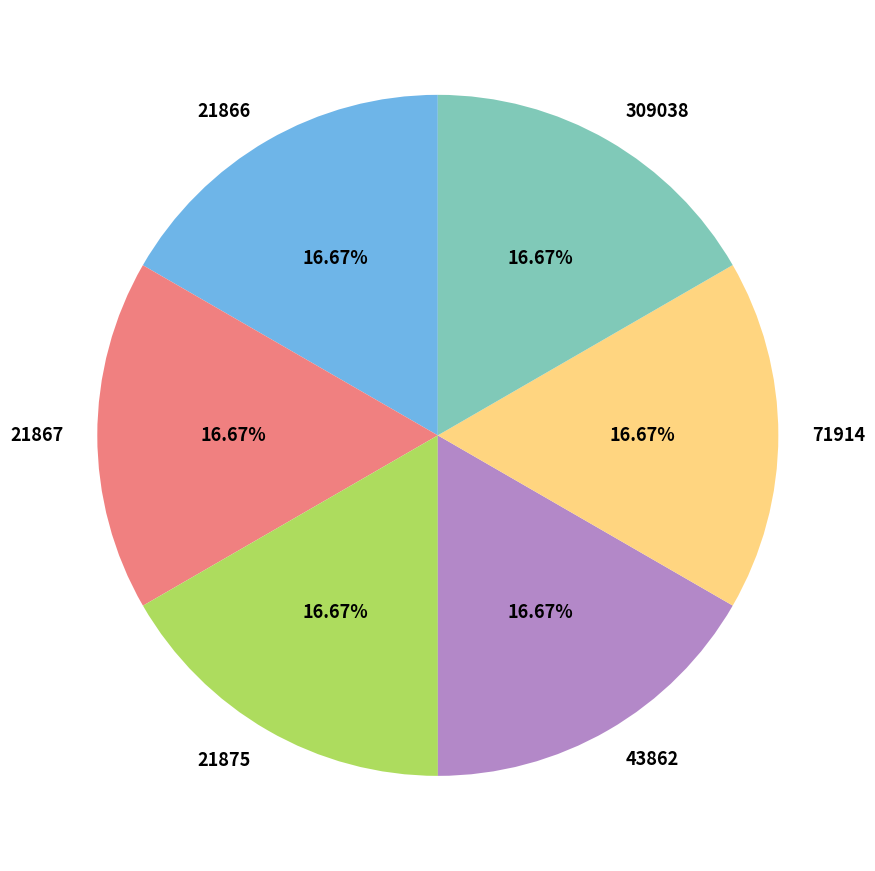

The 43862 slice represents 6% of the pie. True or false?

False